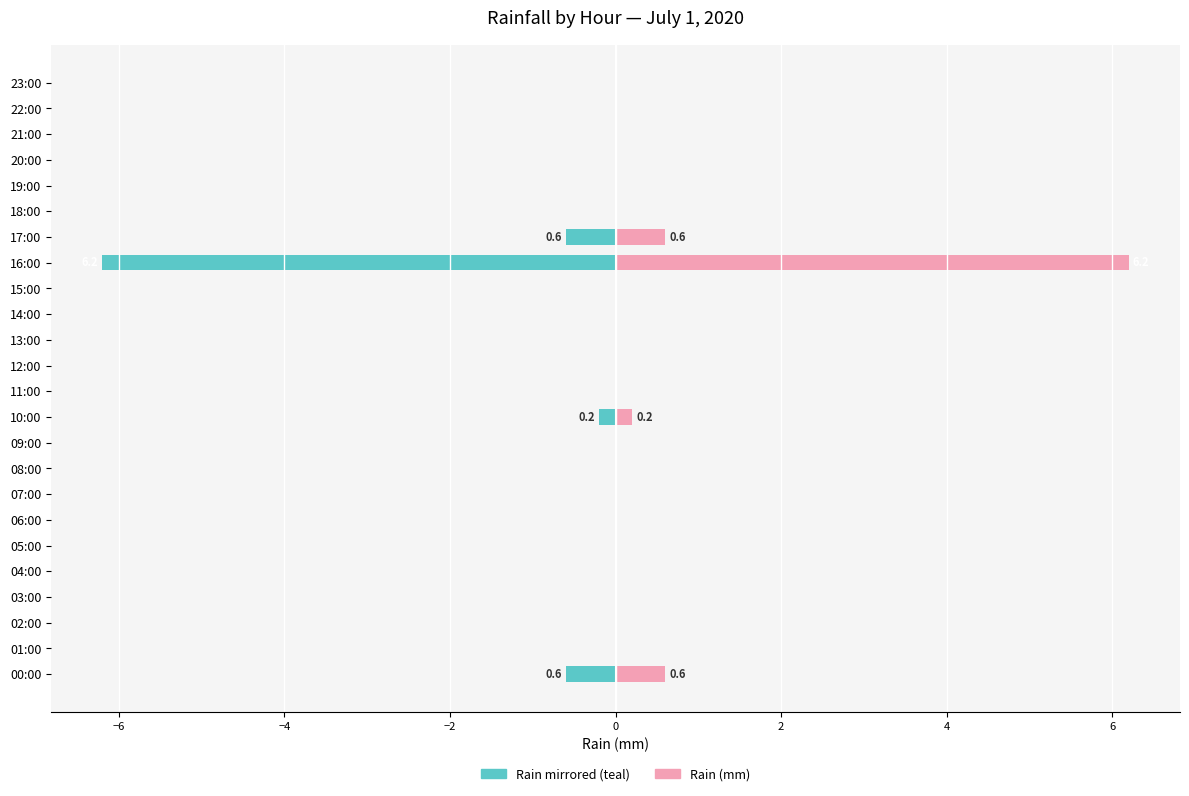

What is the highest value of the Rain (mm) series?

6.2